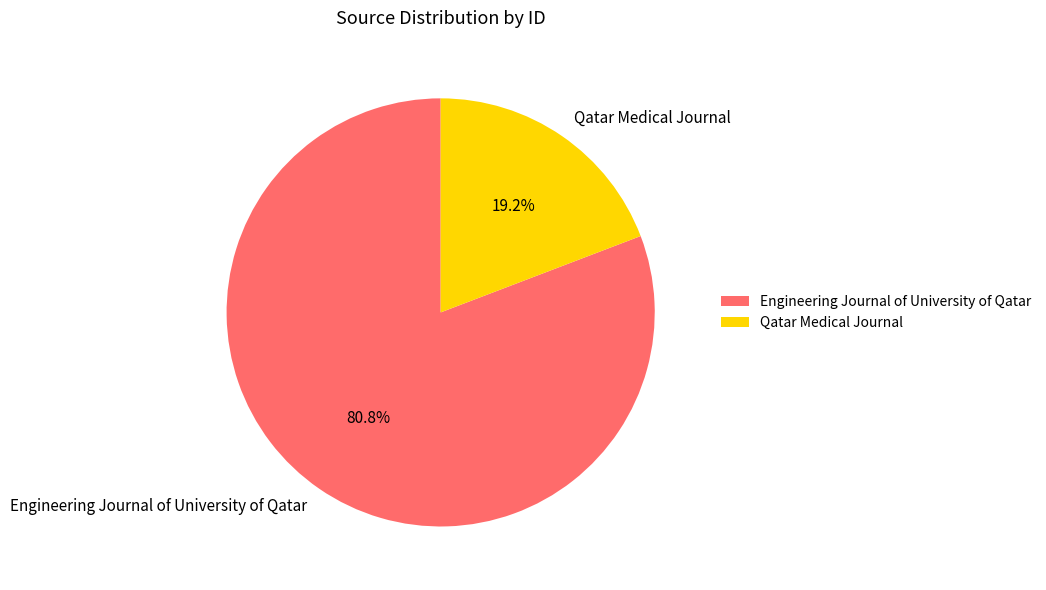

Which slice is the largest?

Engineering Journal of University of Qatar